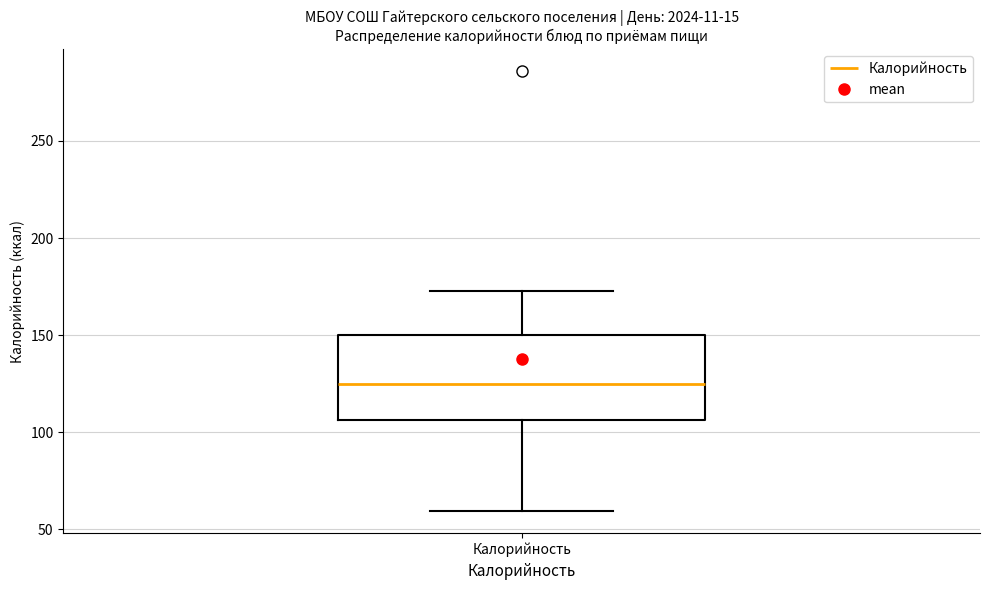

Read this box plot against the y-axis: the position of the median line, the range covered by the box, and the ends of both whiskers. The values are not printed on the chart, so give them approximately, as read against the axis.

median 125, box 105 to 150, whiskers 60 to 175